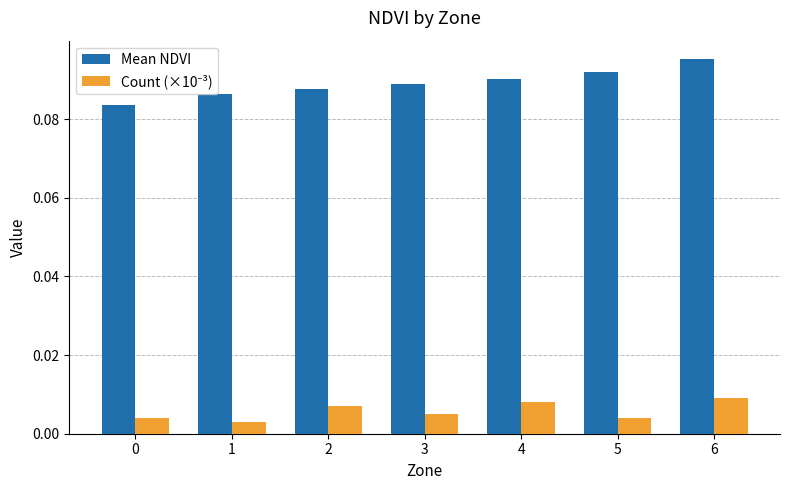

Which series has the widest spread of values?

Mean NDVI